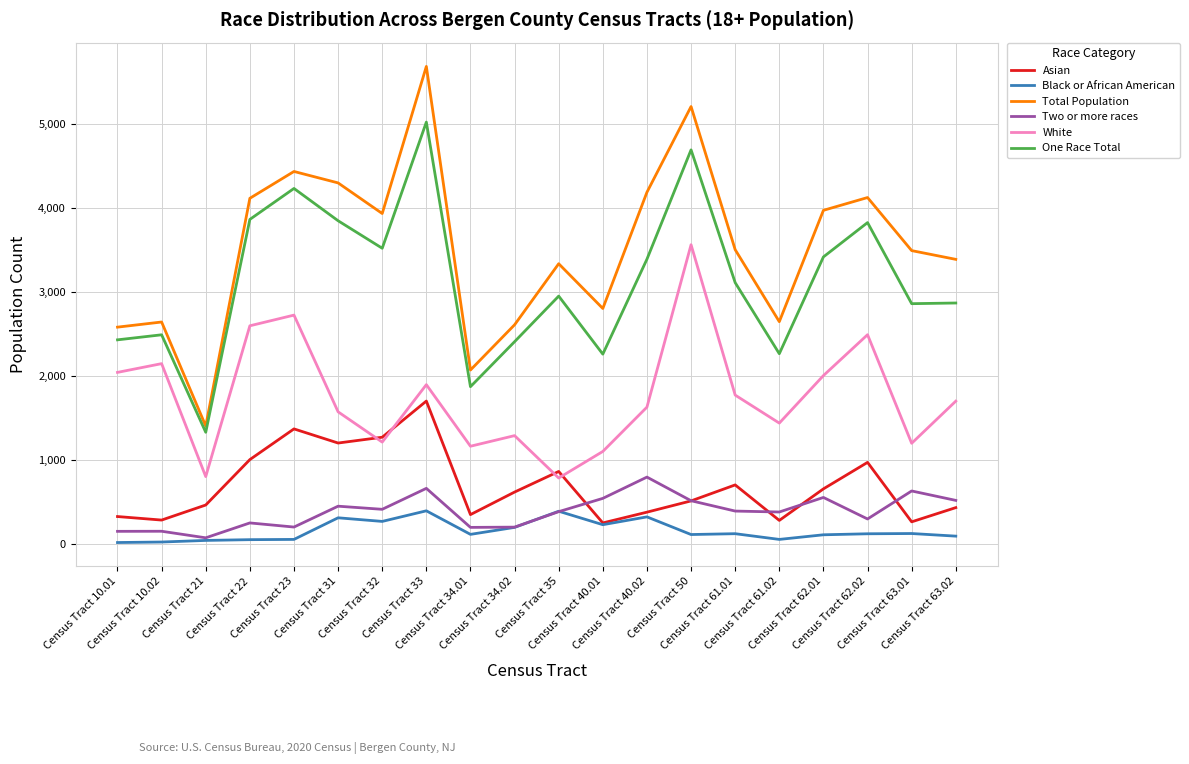

At which label does Asian first exceed 618?

Census Tract 22